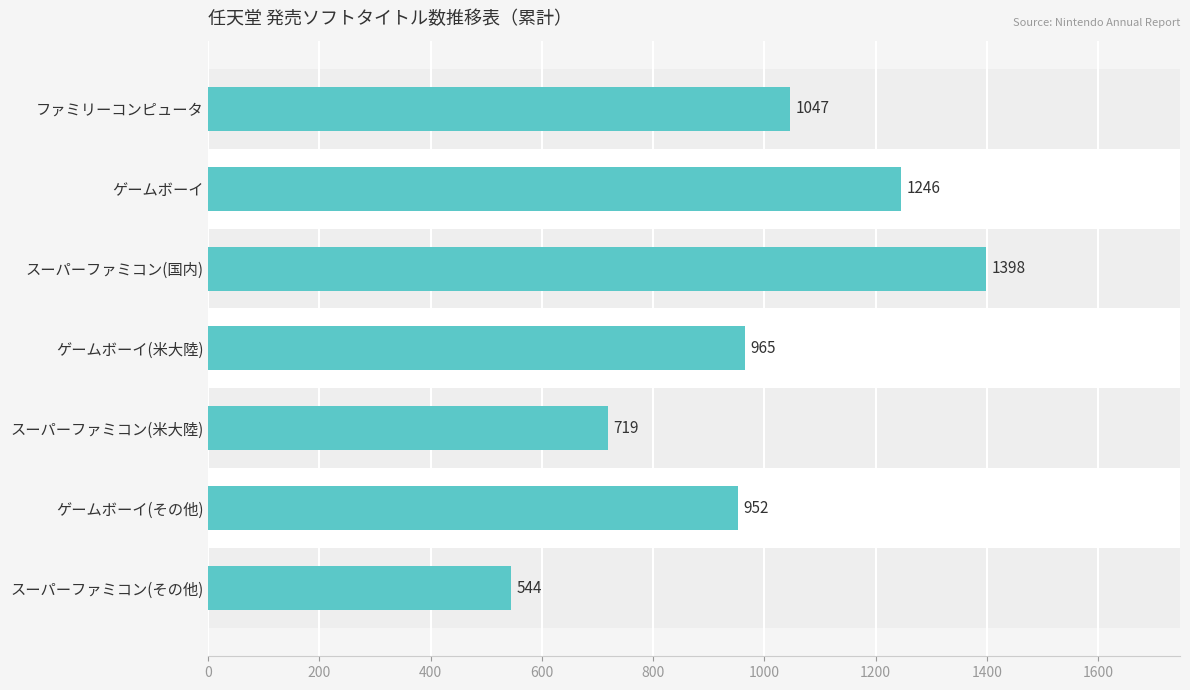

What is the value of the 4th bar from the top?

965